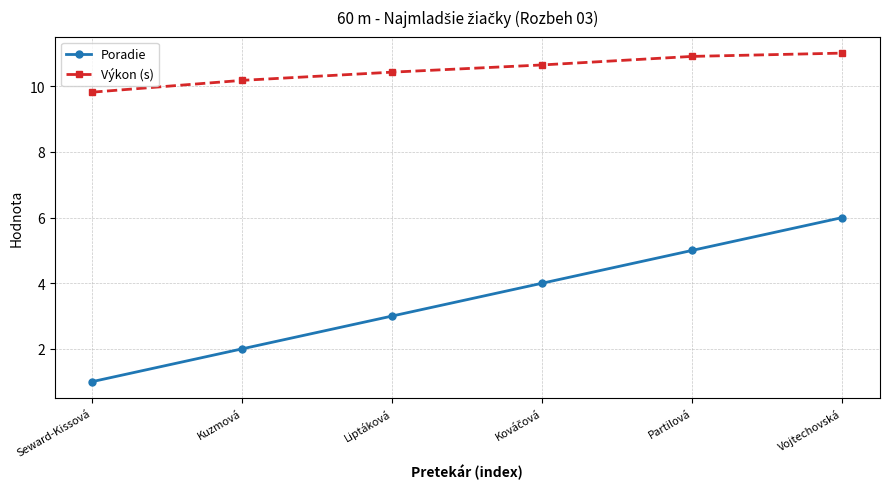

What is the difference between the highest and lowest values at Liptáková?

7.4